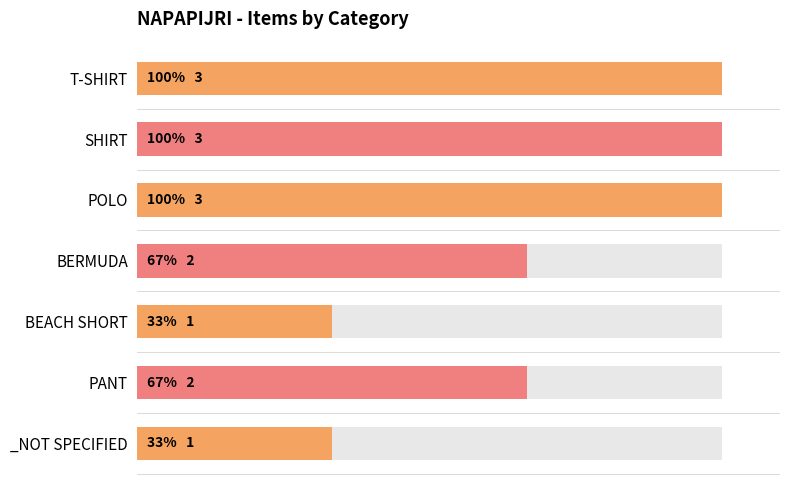

What is the smallest value displayed?

1